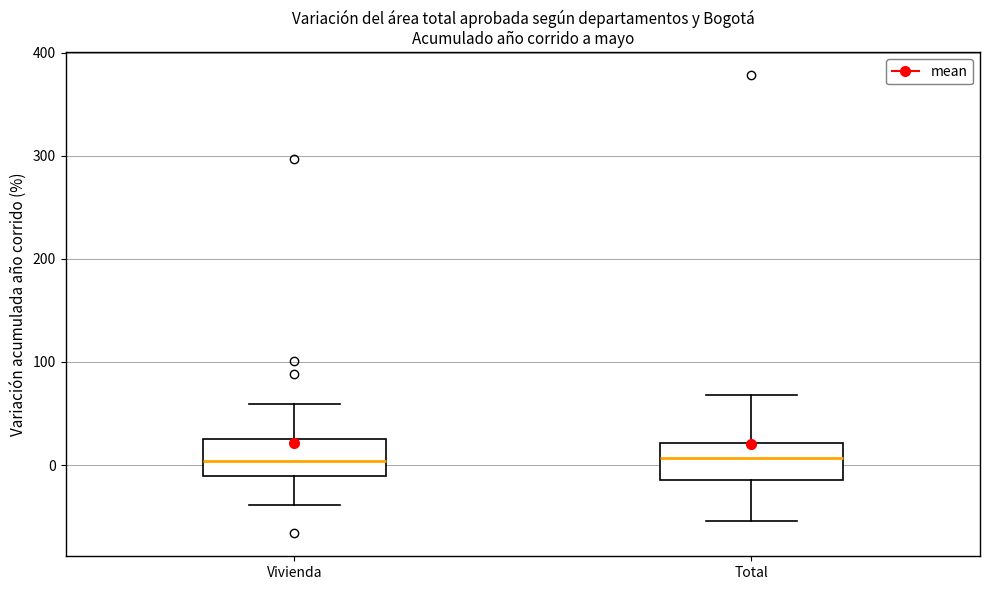

Where does the lower whisker of the box for Vivienda end on the y-axis? The values are not printed on the chart, so give them approximately, as read against the axis.

-40